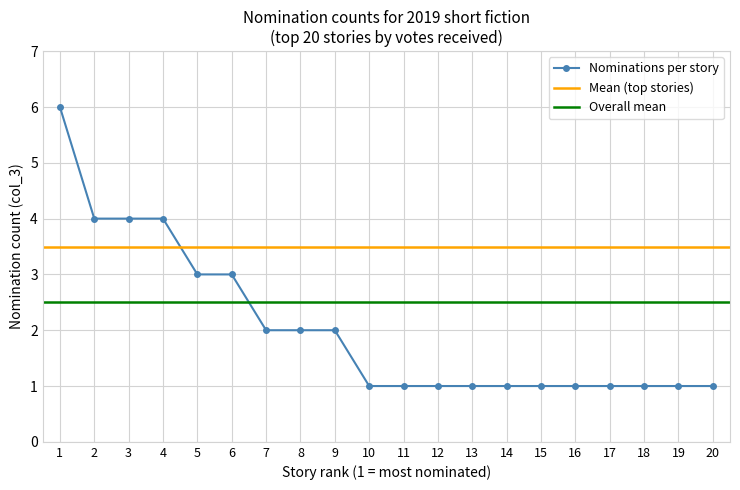

The value of Nominations per story at 5 is 1. True or false?

False